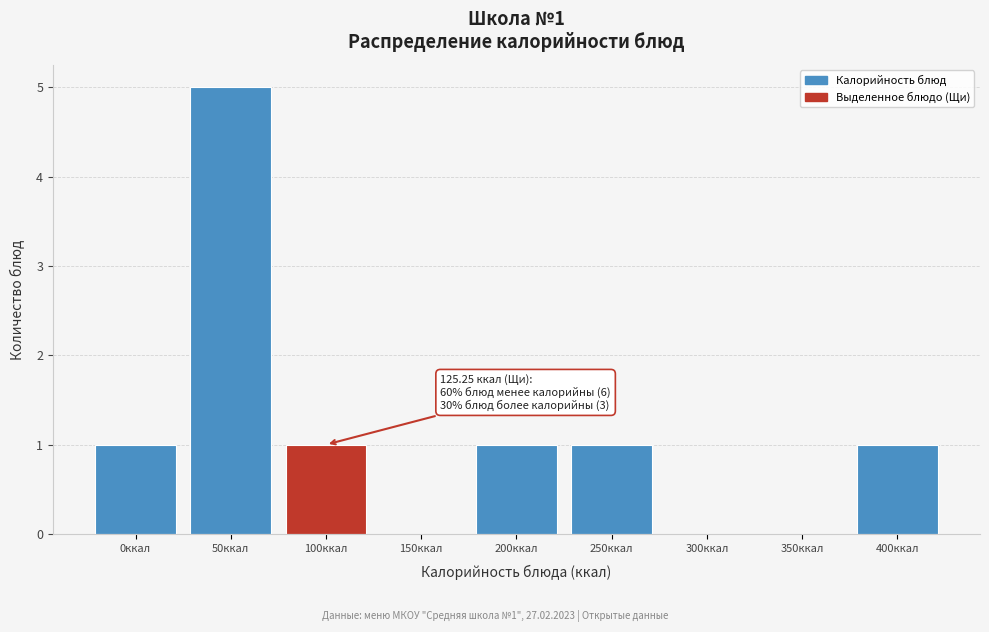

Reading left to right, what are all the values shown in this chart?

0ккал=1	50ккал=5	100ккал=1	150ккал=0	200ккал=1	250ккал=1	300ккал=0	350ккал=0	400ккал=1